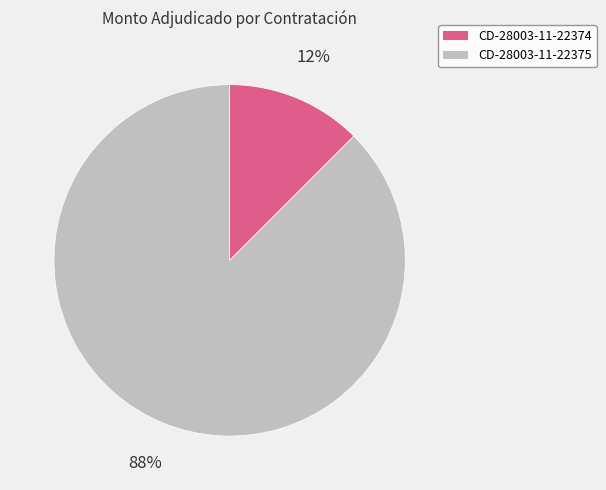

To the nearest percent, what percentage of the pie is CD-28003-11-22374?

12%